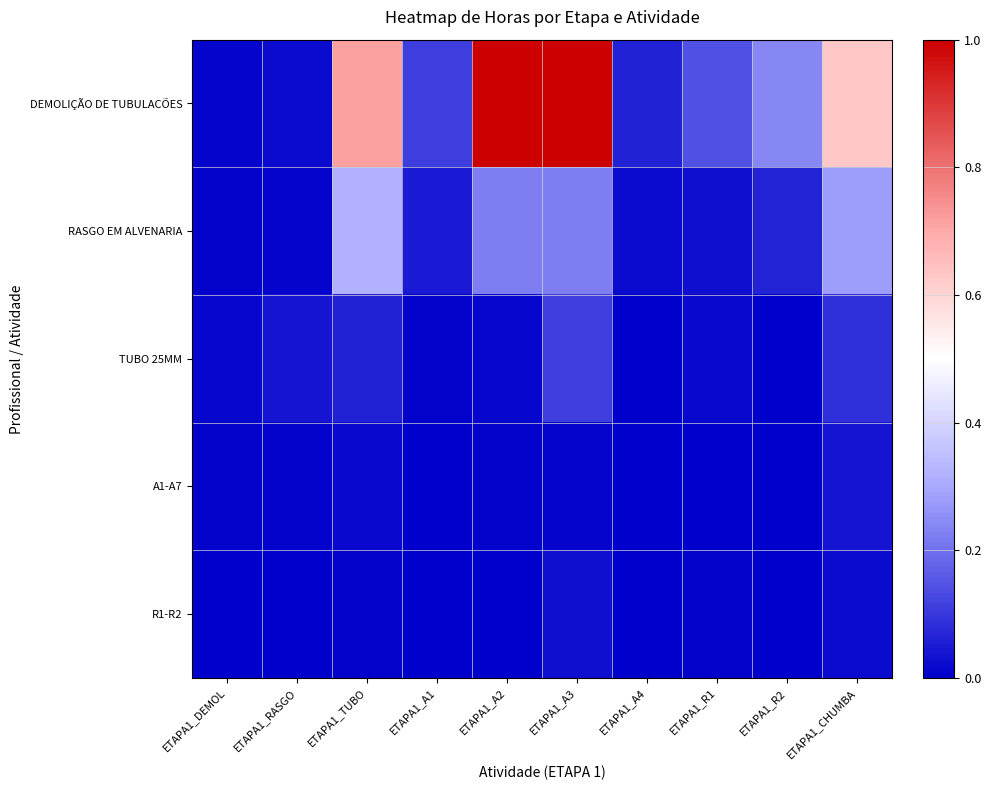

At how many categories does at least one series exceed 0?

10